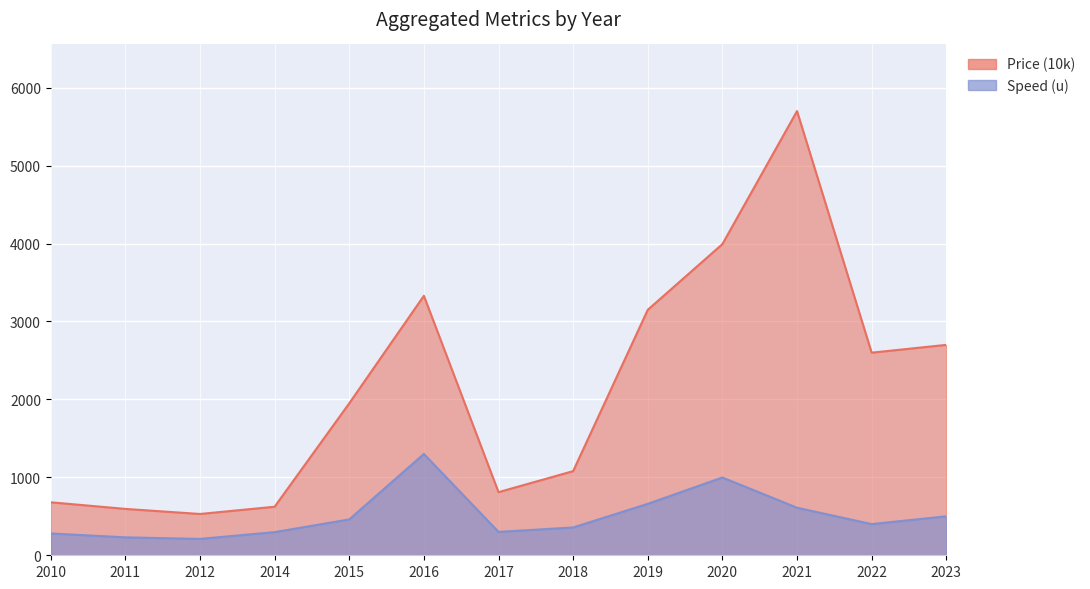

At which label does Speed (u) reach its peak?

2016